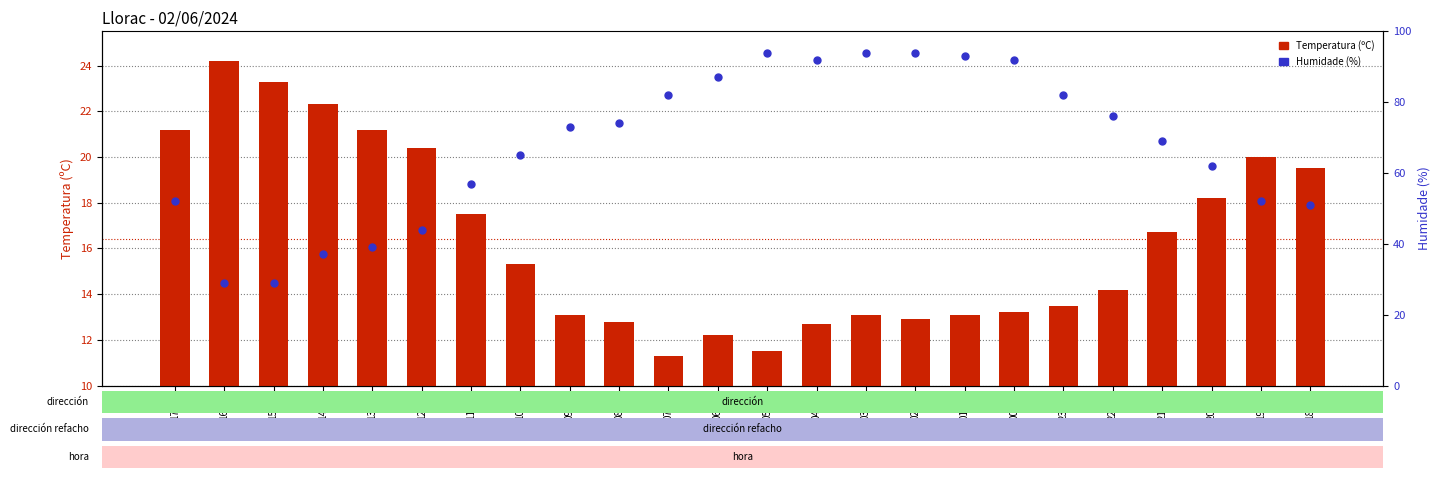

How many data points in Temperatura (ºC) are above 15?

12